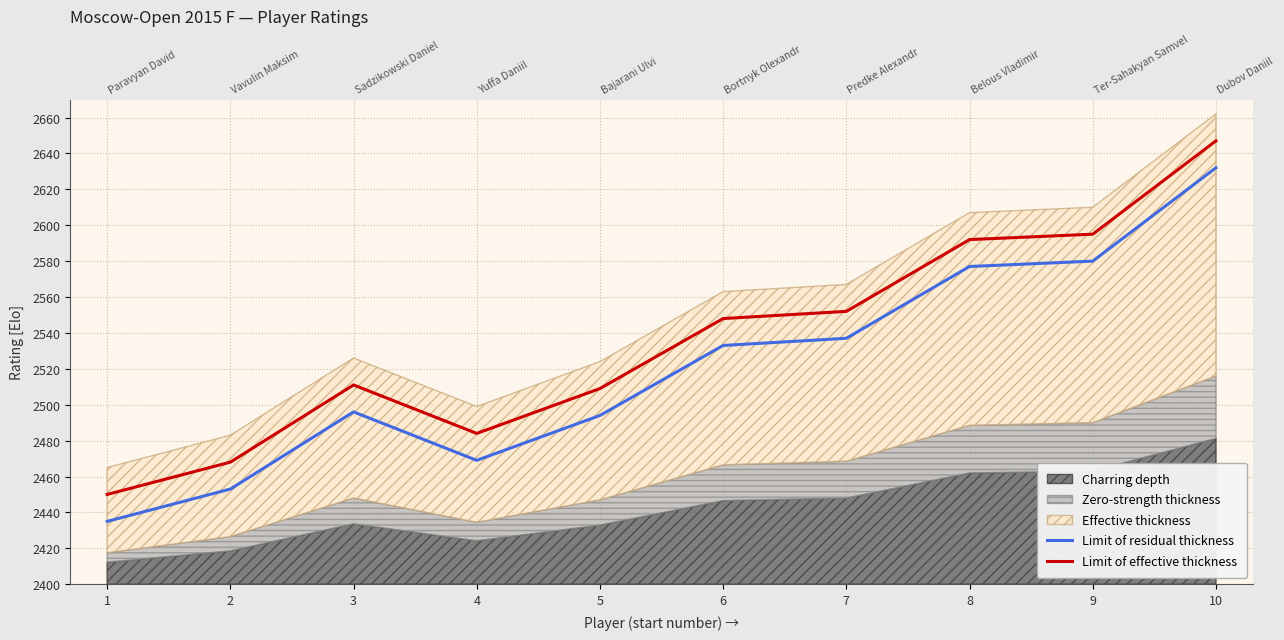

What is the average value of the Limit of residual thickness series?

2521